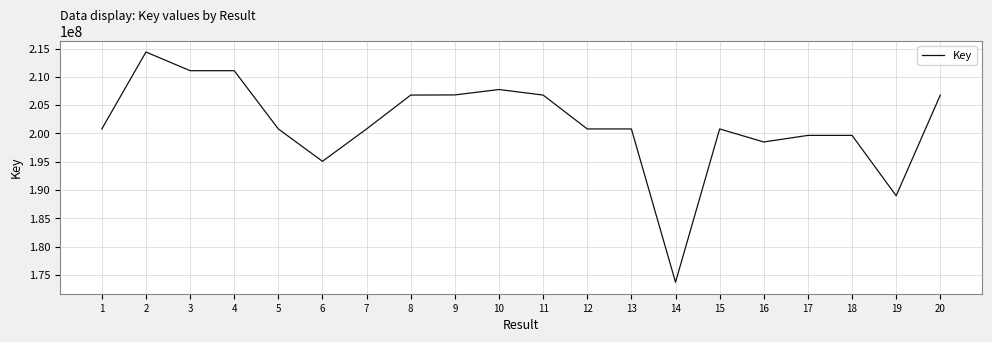

True or false: there are more than 1 points higher than both neighbors.

True